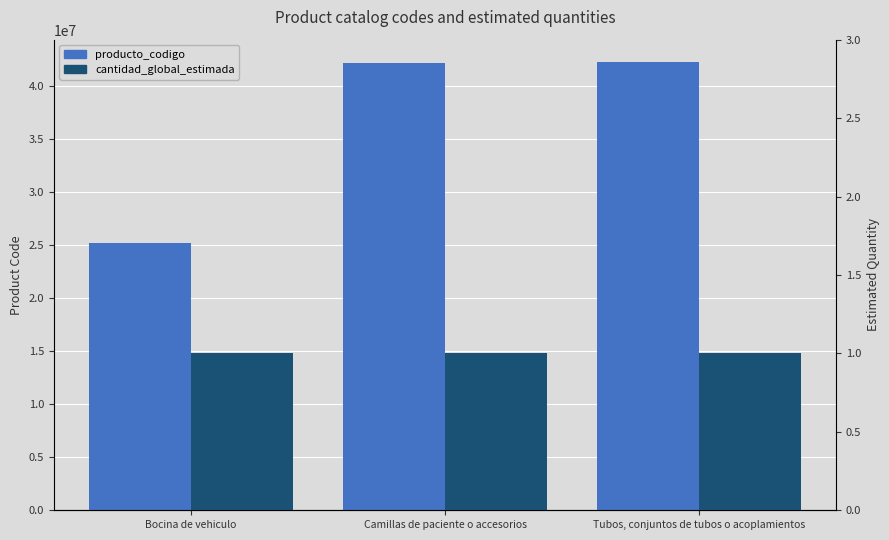

Are the bars horizontal?

No